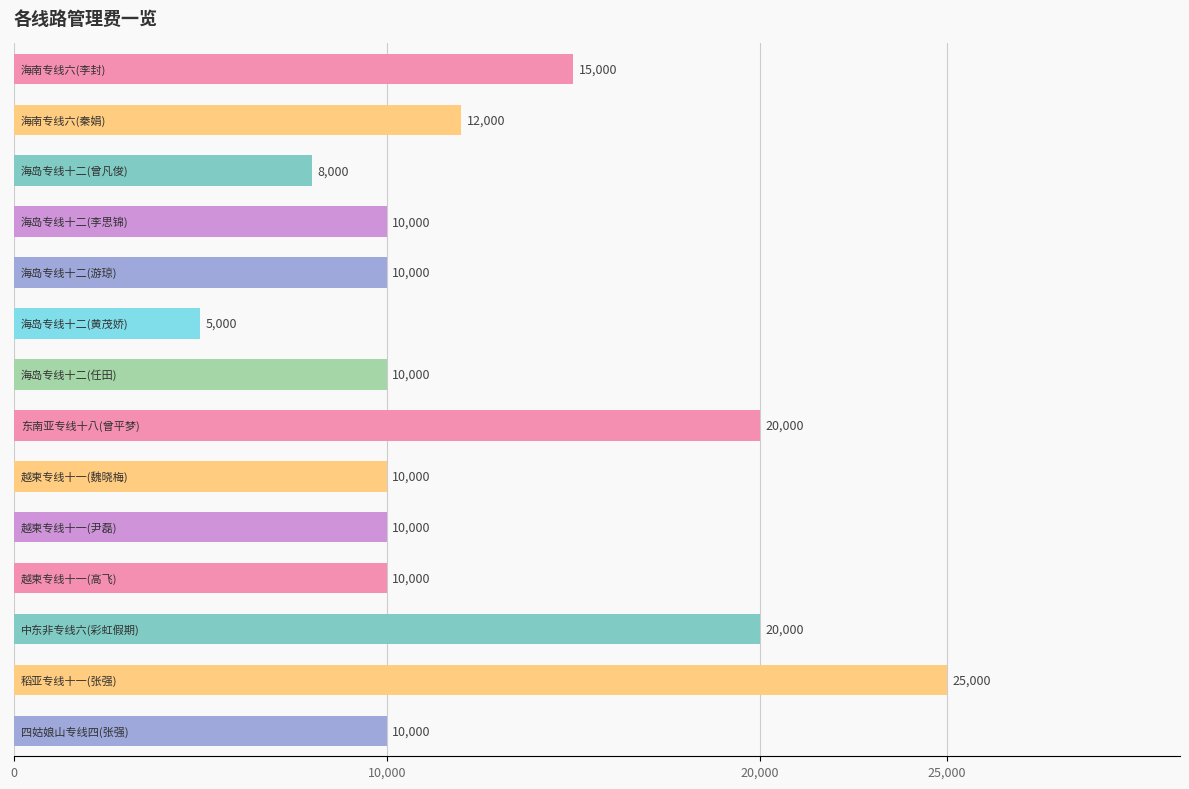

What is the difference between the maximum and minimum values?

20000